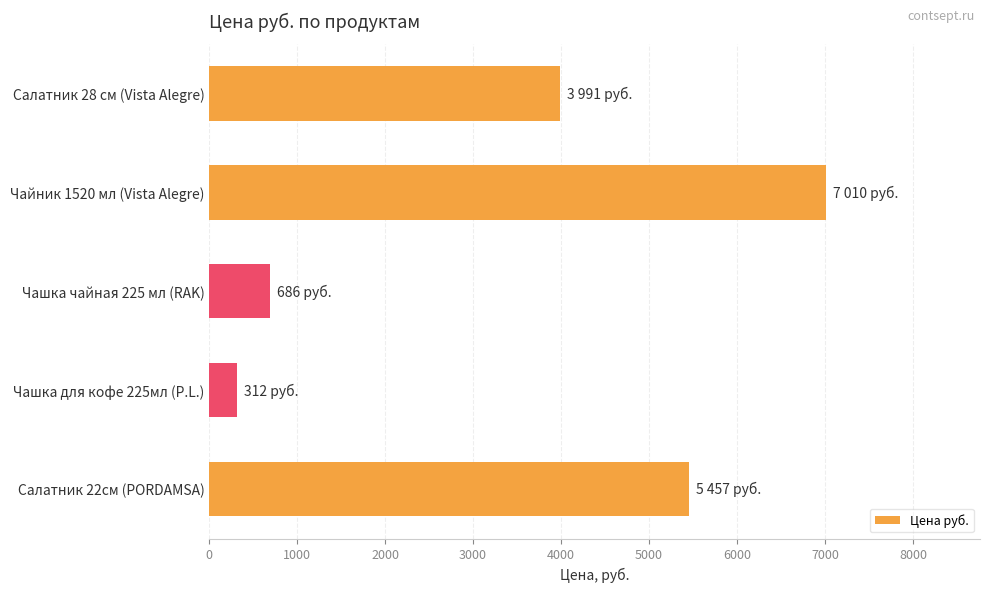

Between Чашка для кофе 225мл (P.L.) and Чашка чайная 225 мл (RAK), which is larger?

Чашка чайная 225 мл (RAK)